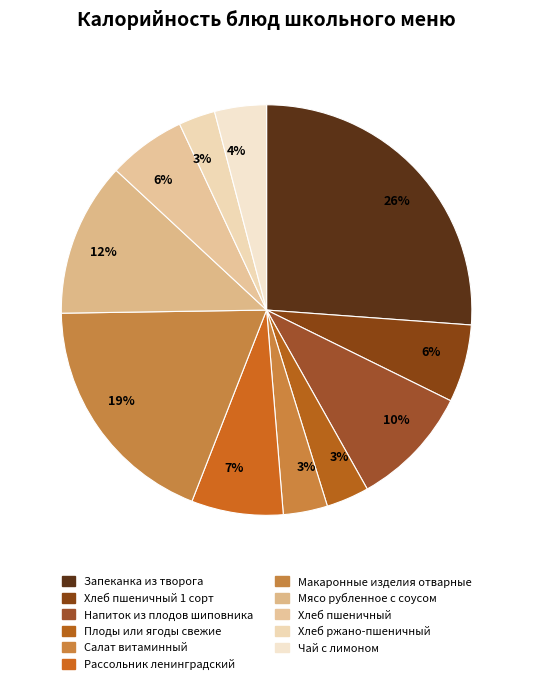

To the nearest percent, what is the average slice percentage?

9%